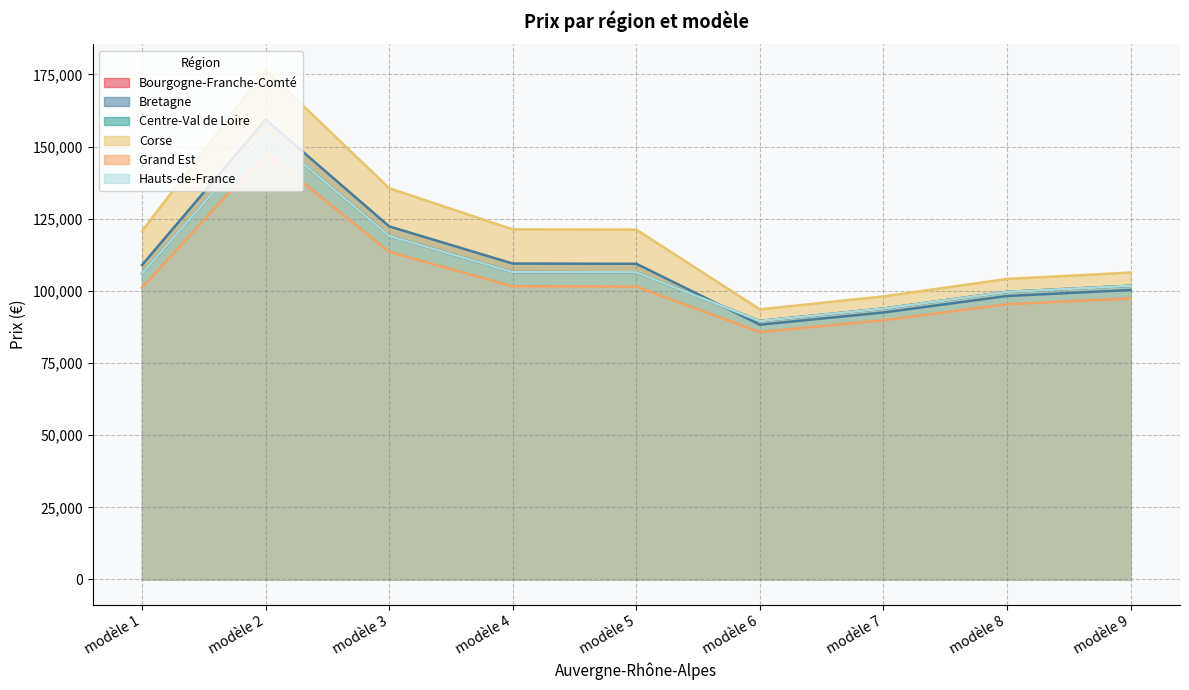

Reading left to right, transcribe all the data shown in this chart.

Bourgogne-Franche-Comté: 106006	155035	119025	106496	106424	89562	93850	99649	101754
Bretagne: 108951	159341	122331	109454	109380	88277	92502	98215	100293
Centre-Val de Loire: 106006	155035	119025	106496	106424	89562	93850	99649	101754
Corse: 120730	176567	135556	121287	121205	93590	98071	104130	106330
Grand Est: 101099	147857	113515	101565	101497	85705	89808	95358	97372
Hauts-de-France: 106006	155035	119025	106496	106424	89562	93850	99649	101754